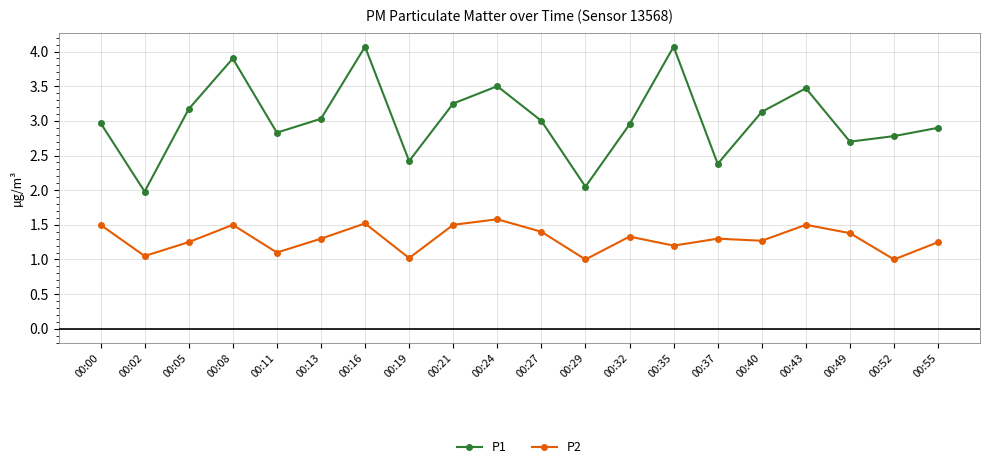

Rank the series by their average value, from highest to lowest.

P1, P2